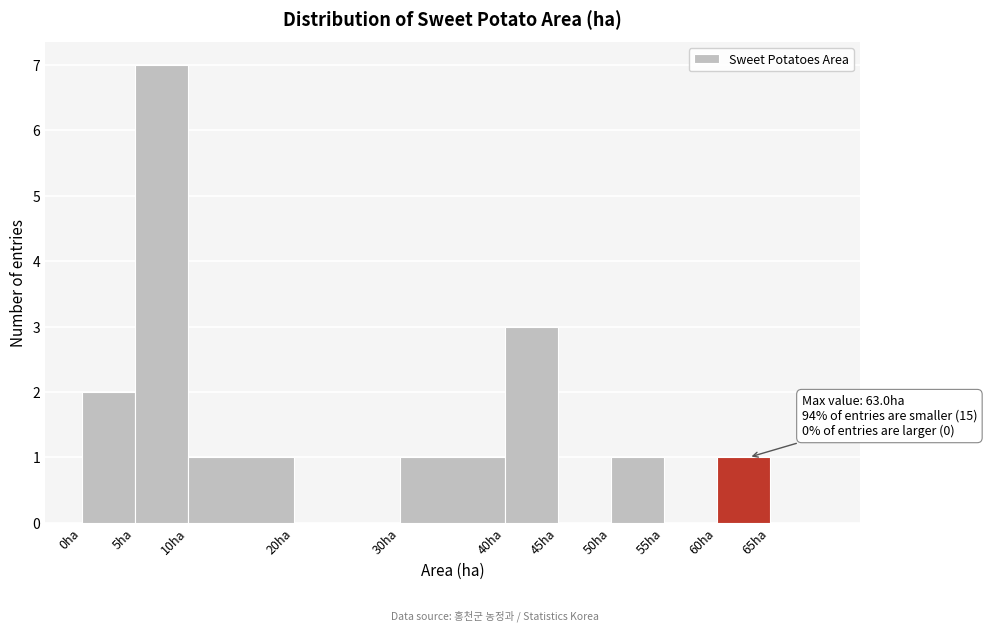

Which range on the x-axis has the tallest bar?

5 to 10